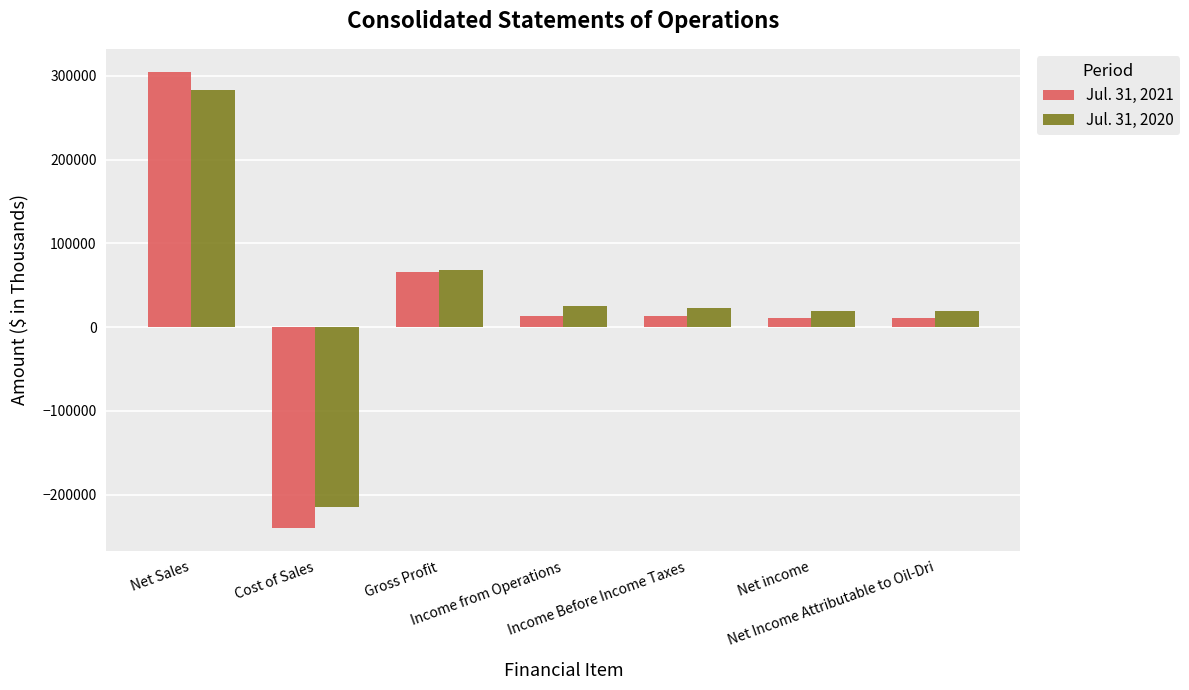

How many data points does each series have?

7